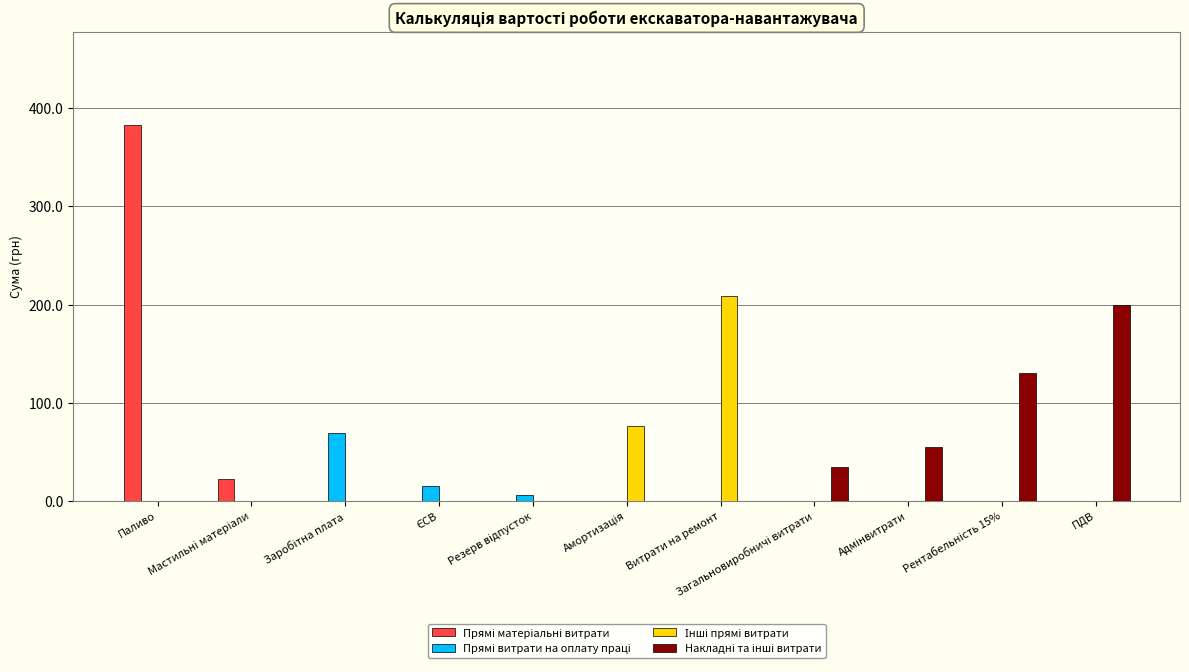

What is the greatest value displayed?

382.5